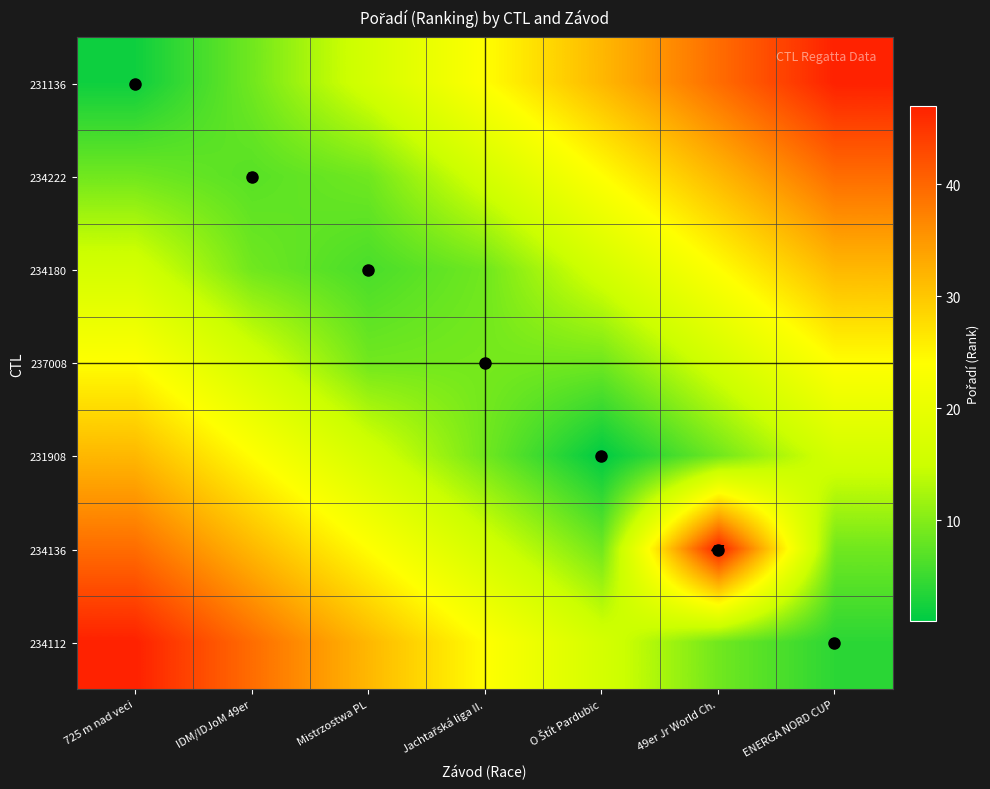

What is the difference between the maximum and minimum values in the 234222 series?

32.3